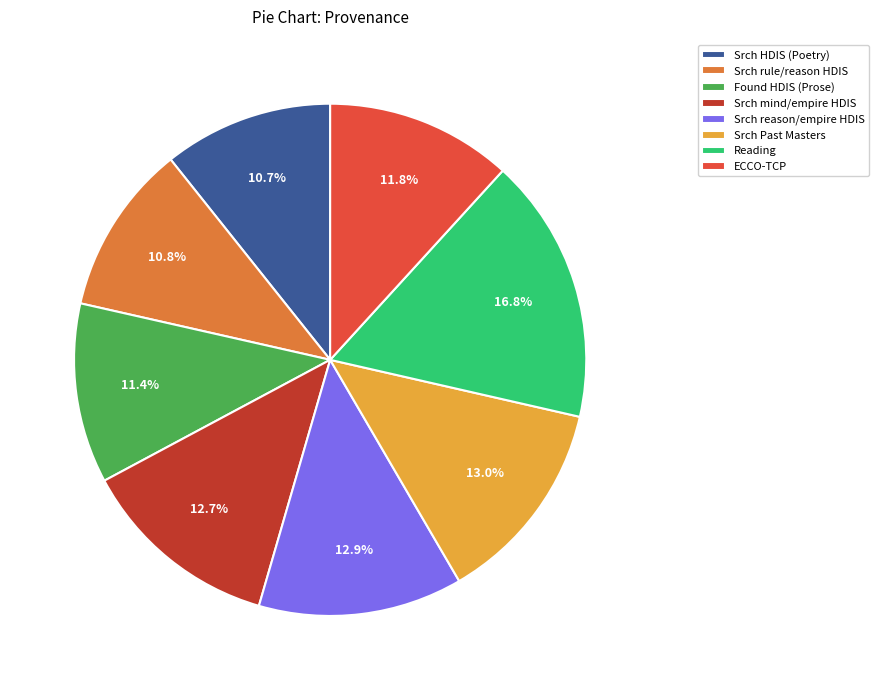

To the nearest percent, what is the average slice percentage?

12%